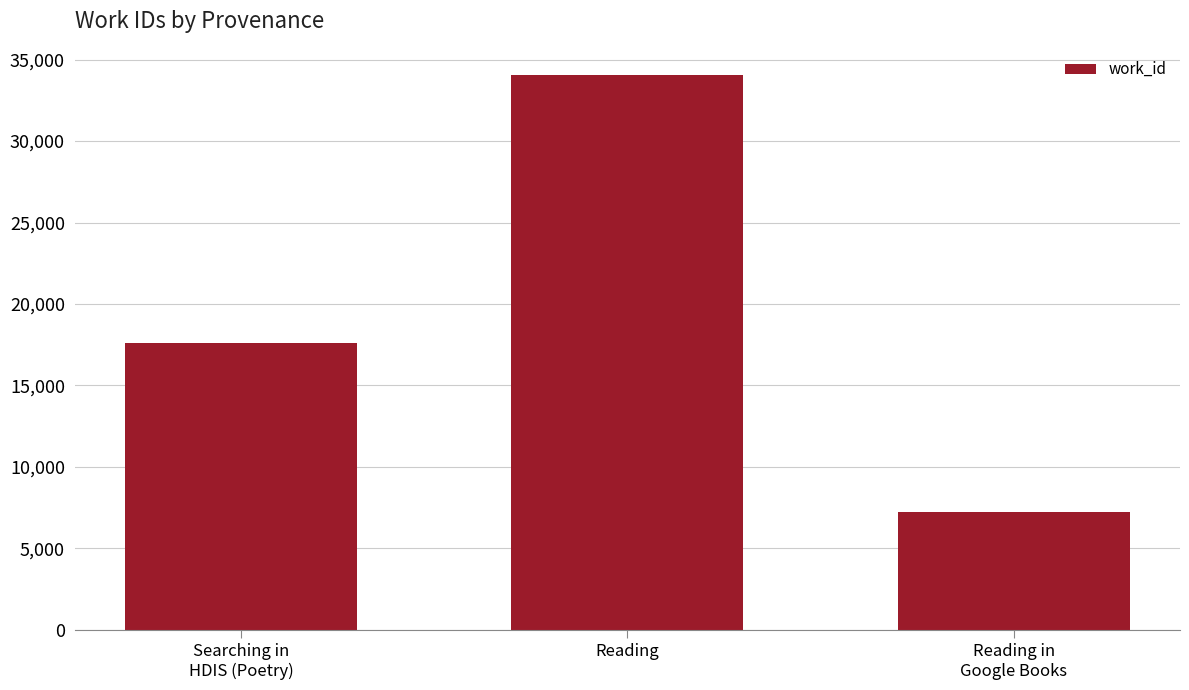

Is it true that the value at Reading in
Google Books is 7211?

True